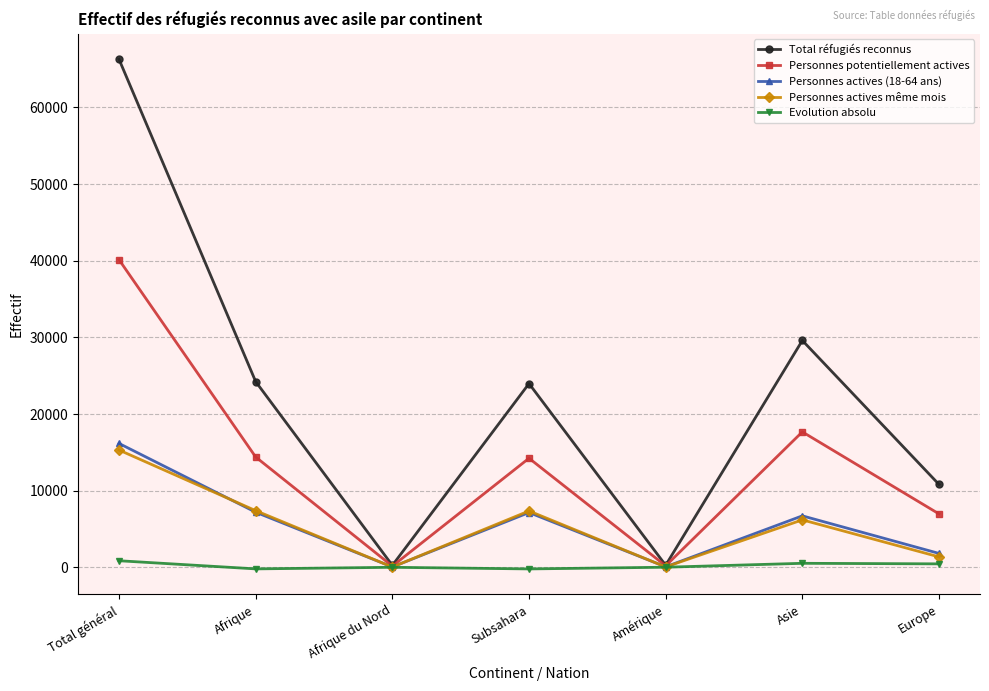

What is the average value of the Personnes actives même mois series?

5385